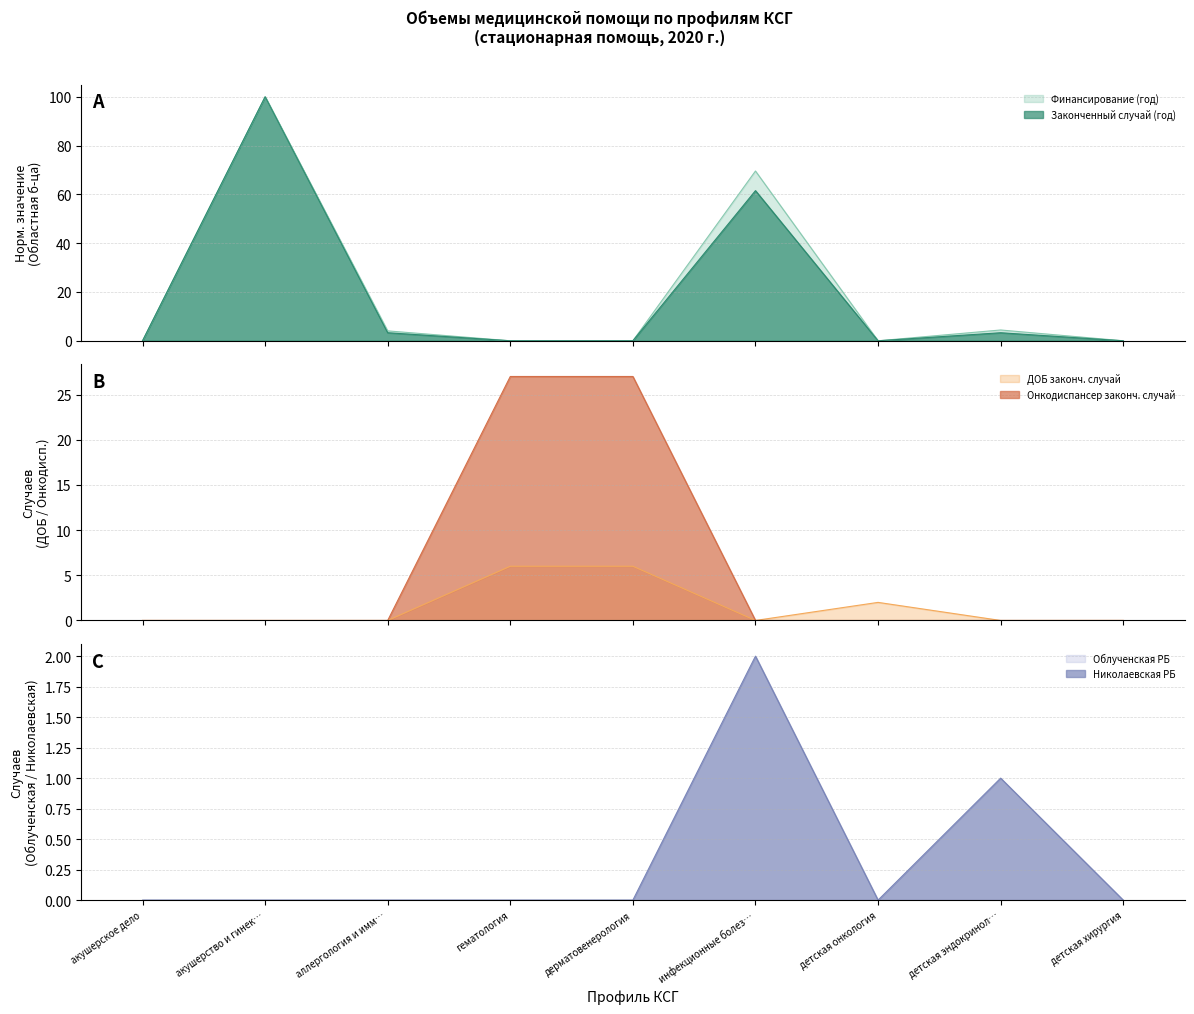

Which has a higher value, гематология or дерматовенерология?

гематология